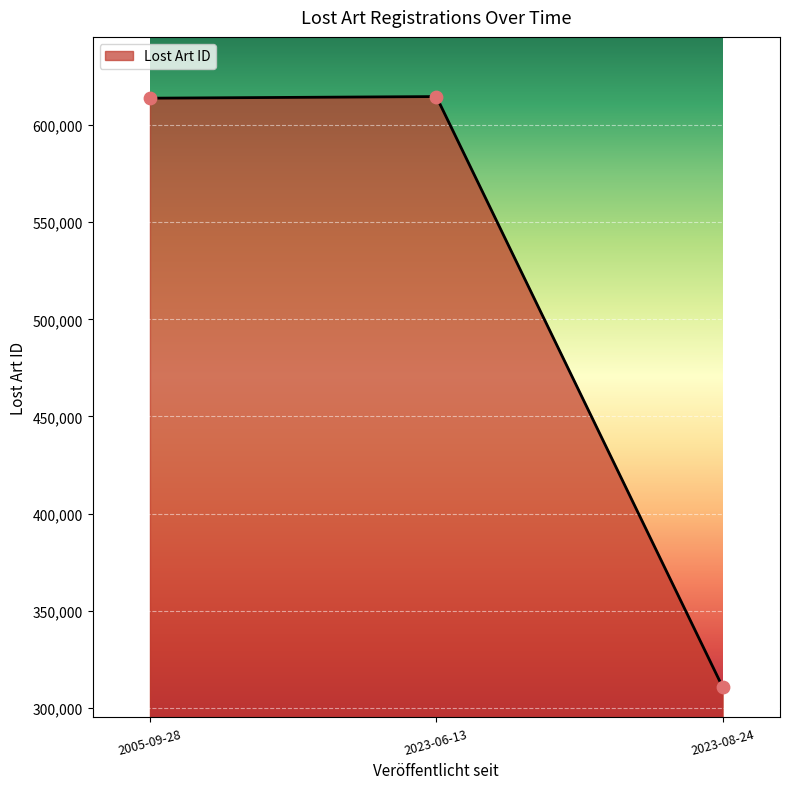

What is the change in value from 2005-09-28 to 2023-06-13?

+835